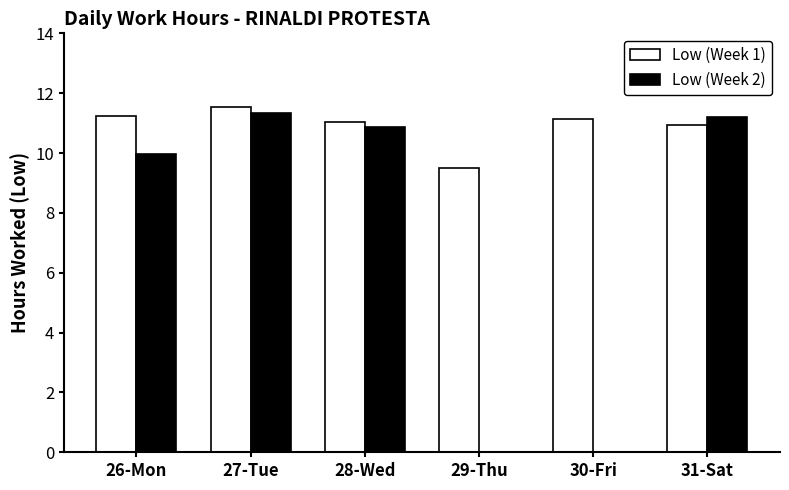

Is the value of Low (Week 2) at 27-Tue greater than the value of Low (Week 1) at 29-Thu?

Yes